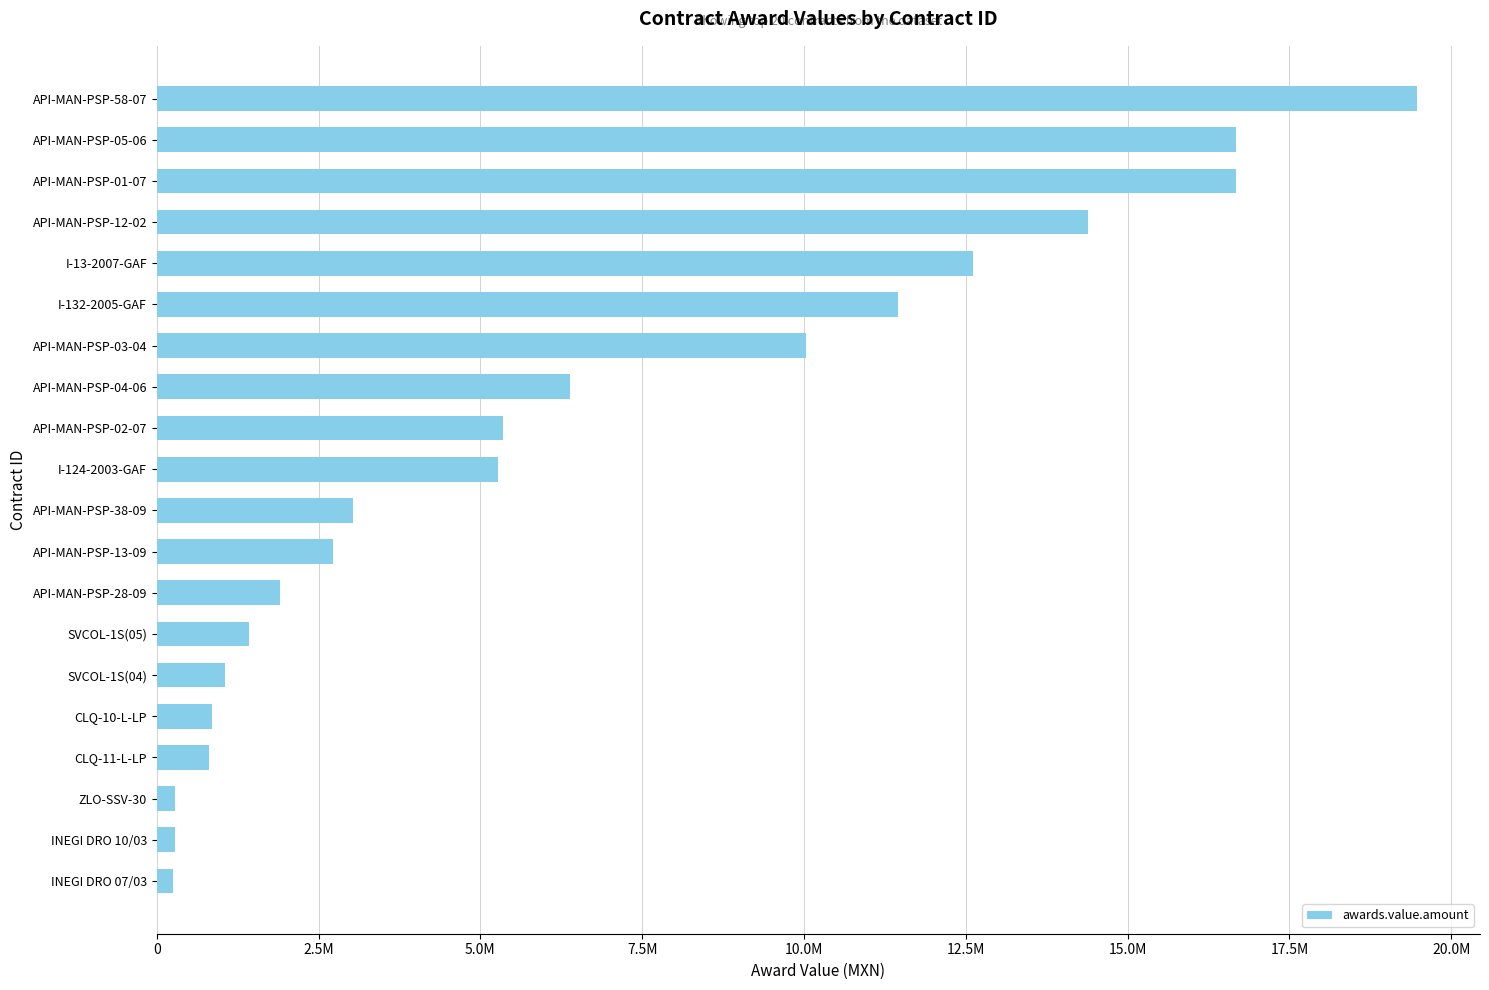

What is the smallest value displayed?

252772.2